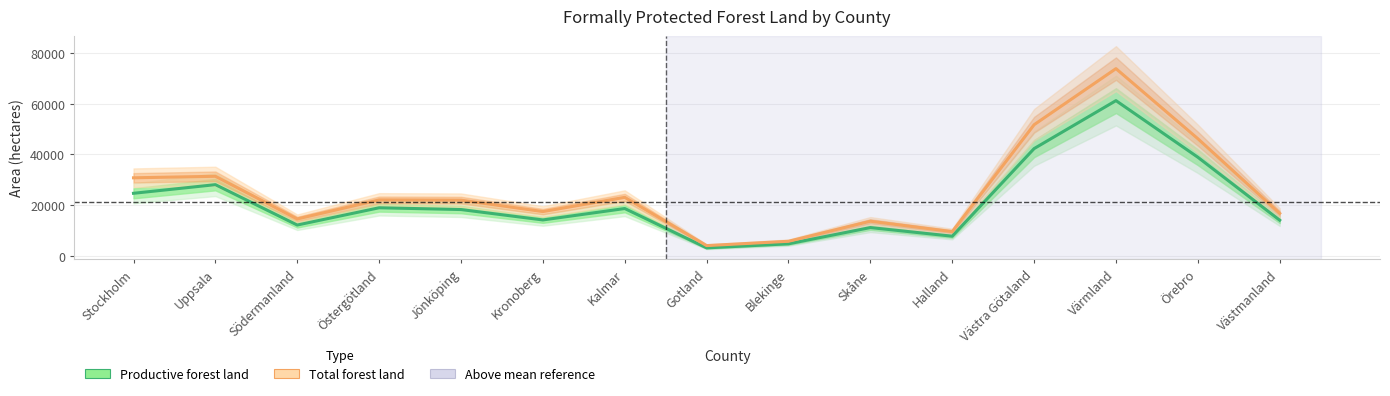

Is the value of Total forest land at Östergötland greater than the value of Productive forest land at Värmland?

No